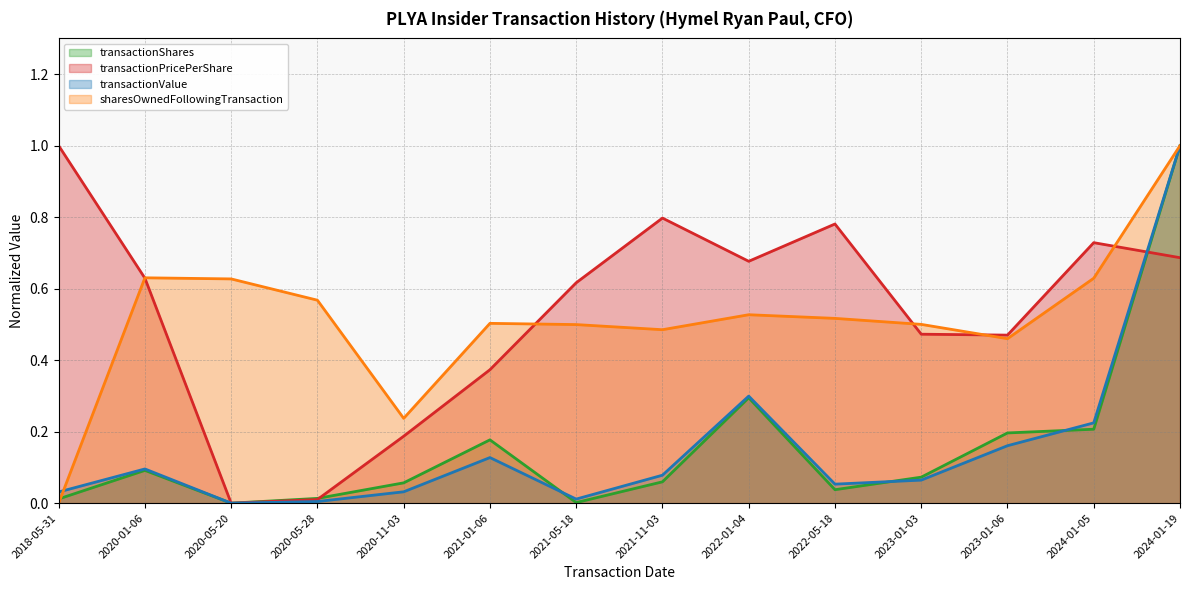

What is the value of the transactionPricePerShare point at the 11th from the left?

0.5